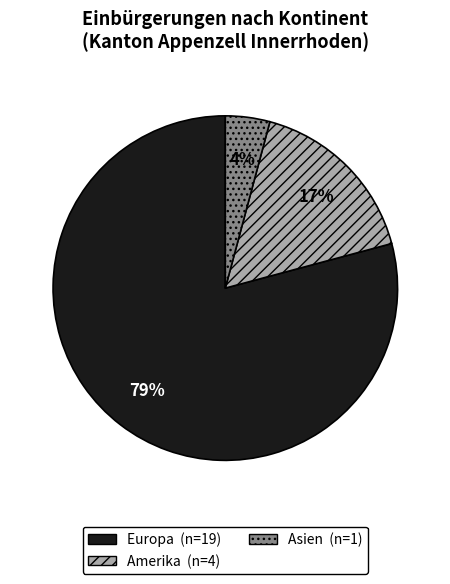

Is there a majority slice in this chart?

Yes